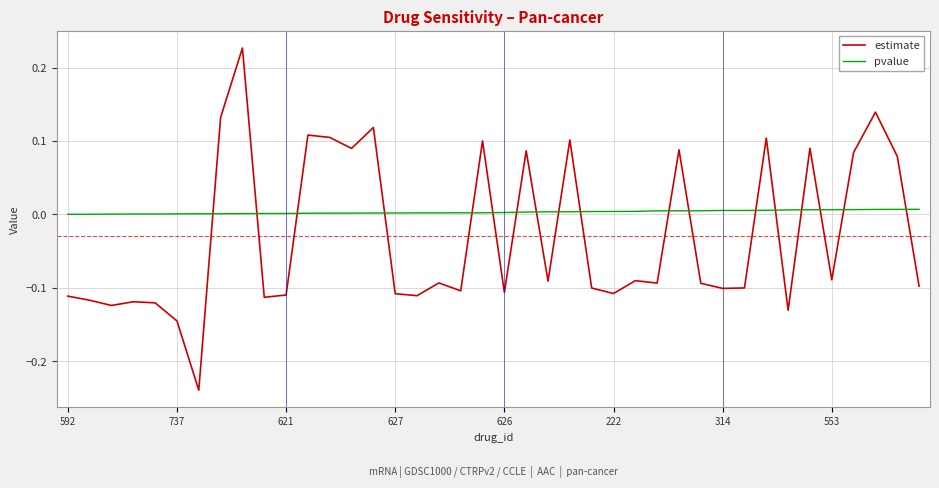

Is this an area chart (filled region under the line)?

No